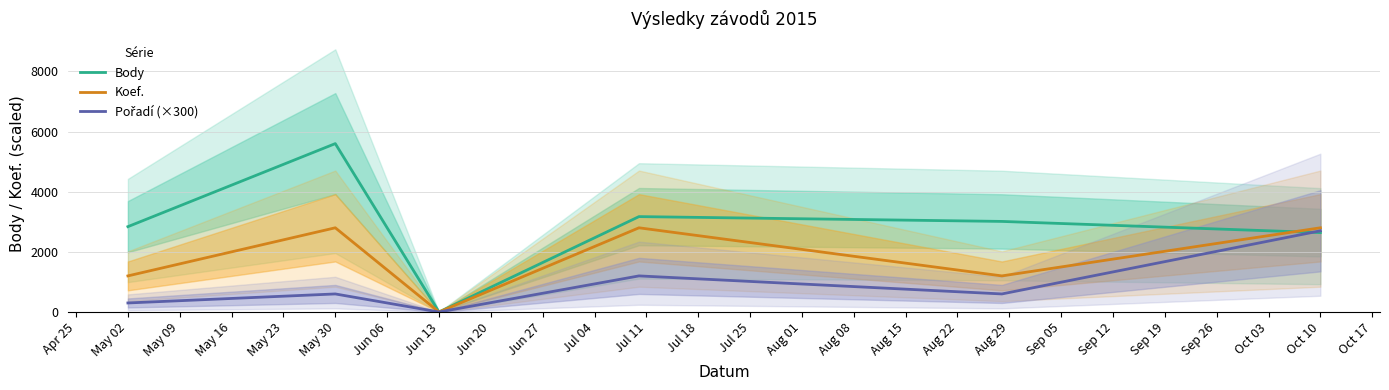

Reading left to right, what are all the values shown in this chart?

Body: 2838	5600	0	3172	3012	2640
Koef.: 1200	2800	0	2800	1200	2800
Pořadí (×300): 300	600	0	1200	600	2700